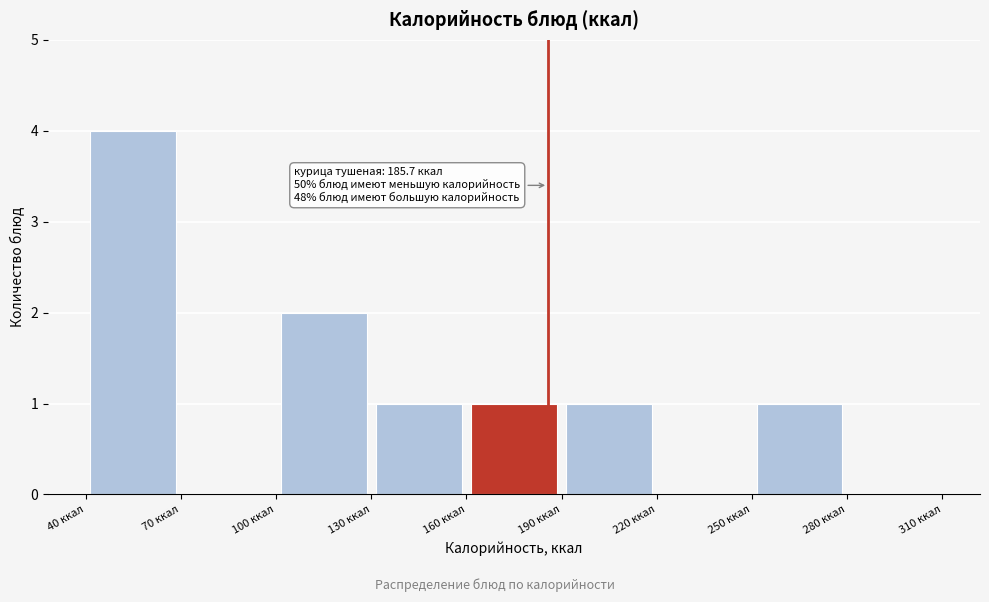

Over which range of the x-axis is the bar tallest?

40 to 70